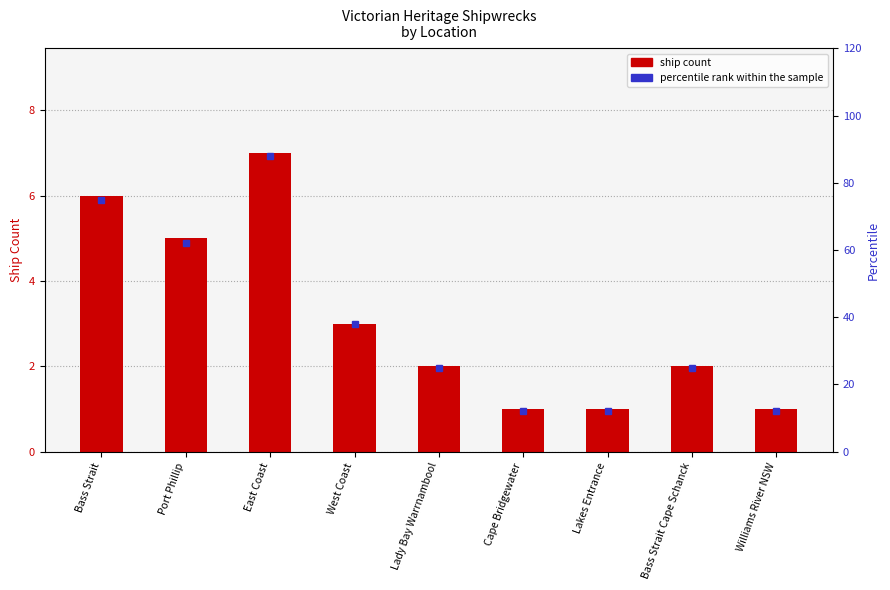

What is the total value across all series at Lady Bay Warrnambool?

27